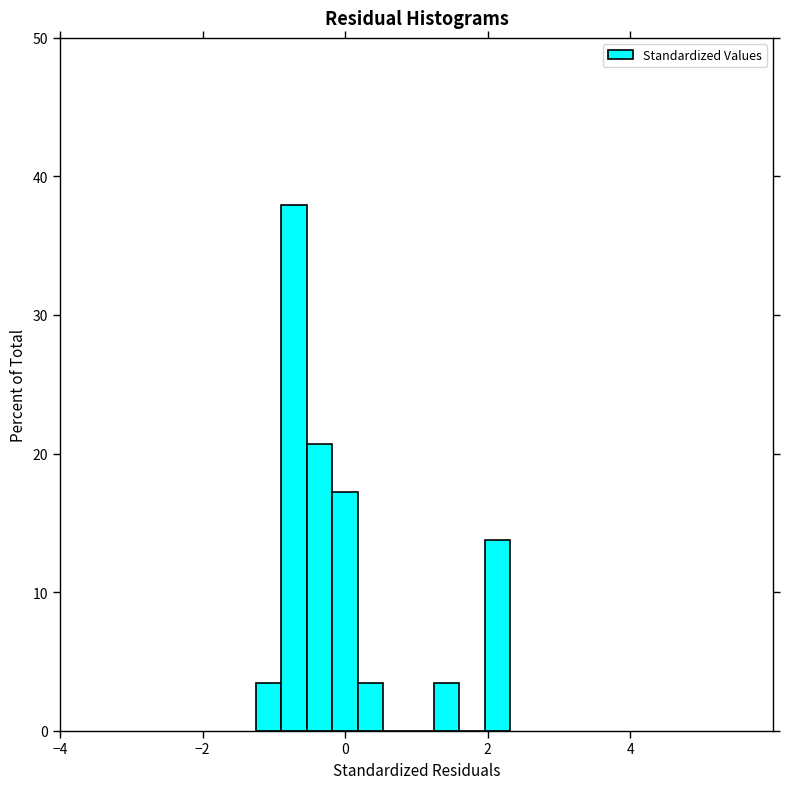

Around what value on the x-axis is the tallest bar? Give the approximate position of its centre, as read against the axis.

-0.8